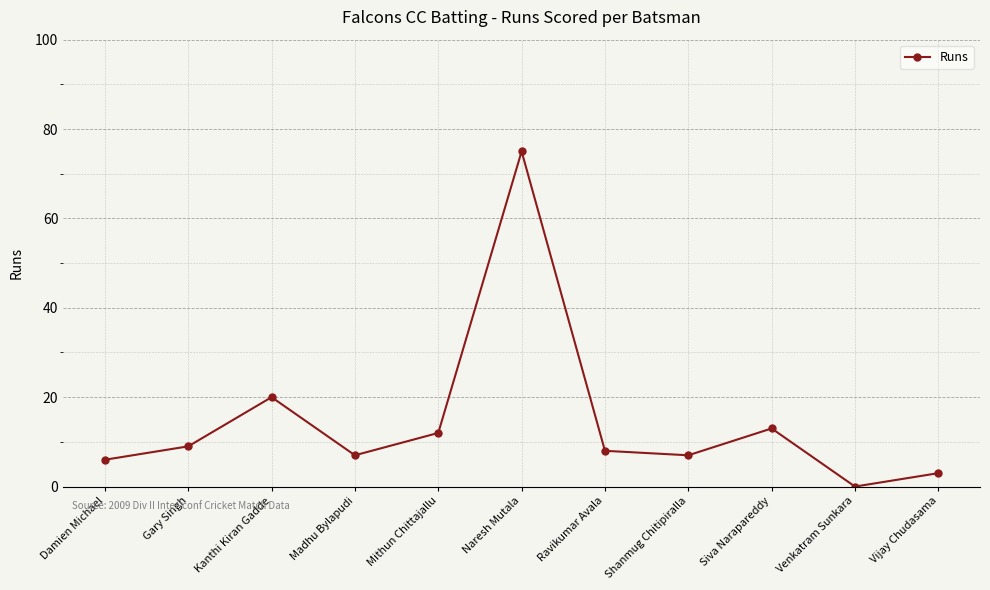

How many categories are shown in the chart?

11